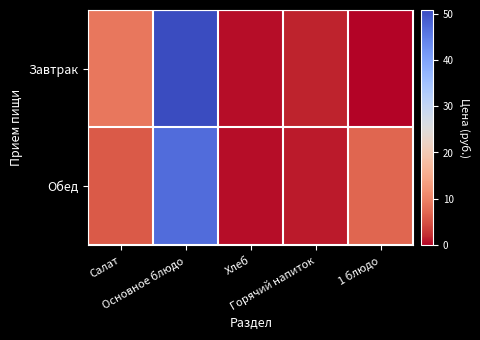

At Основное блюдо, list the series in order from smallest to largest.

Обед, Завтрак